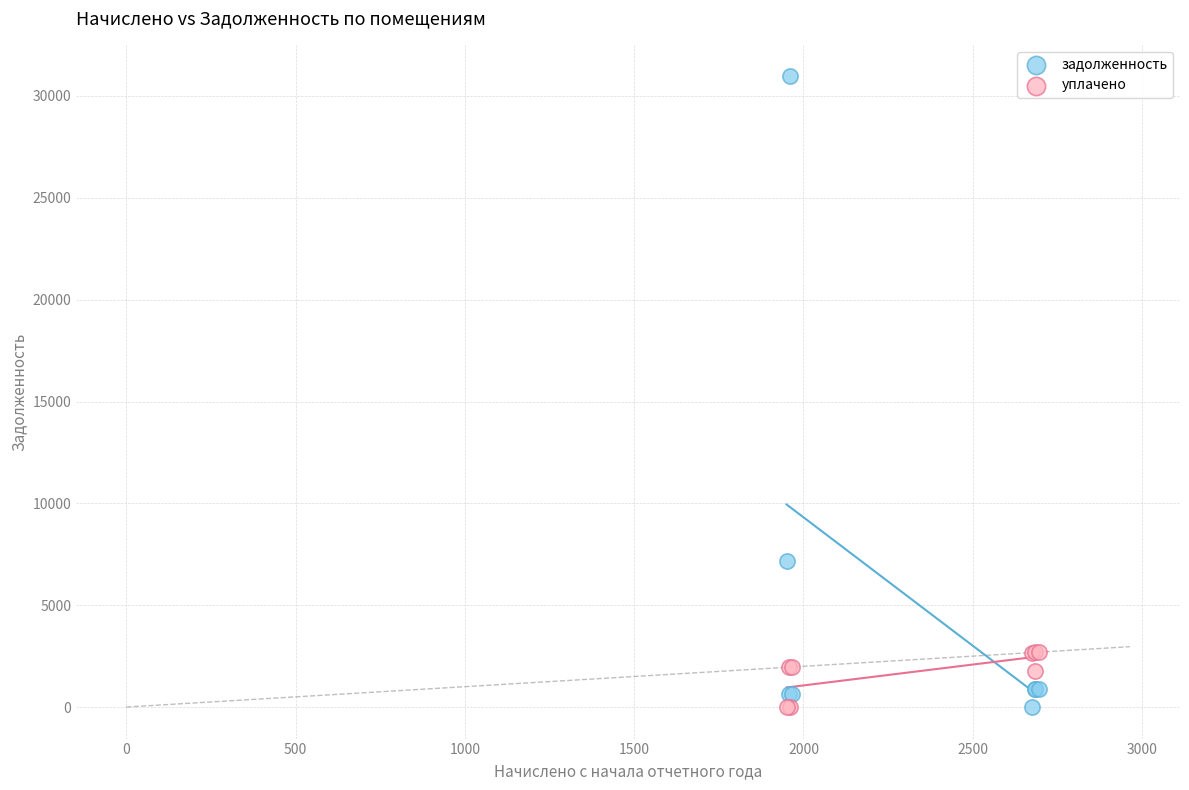

Which series has the largest Y range (max minus min)?

задолженность